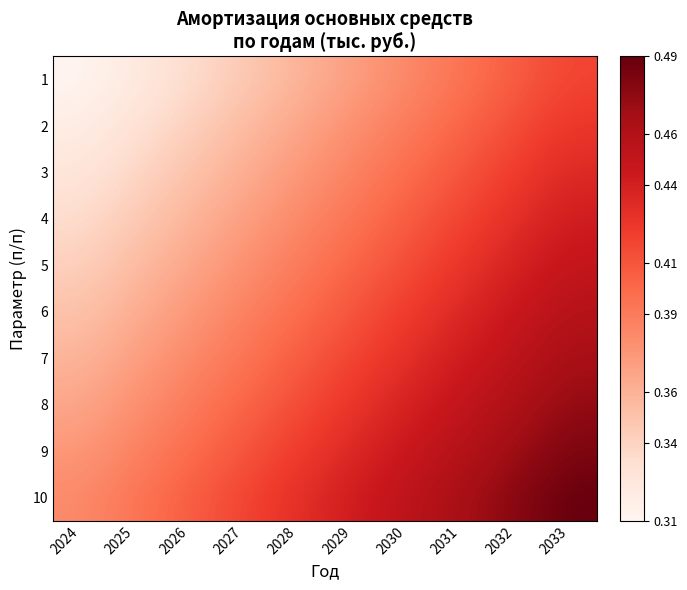

Which series has the largest total across all categories?

10